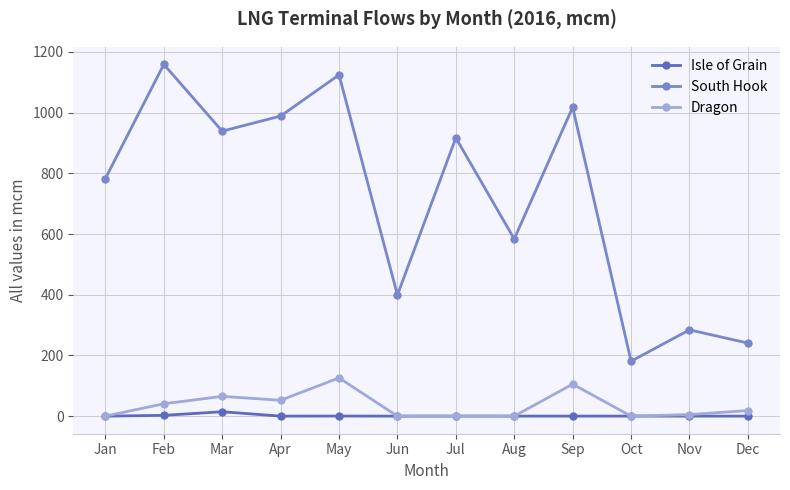

What is the difference between the highest and lowest values at Feb?

1156.4